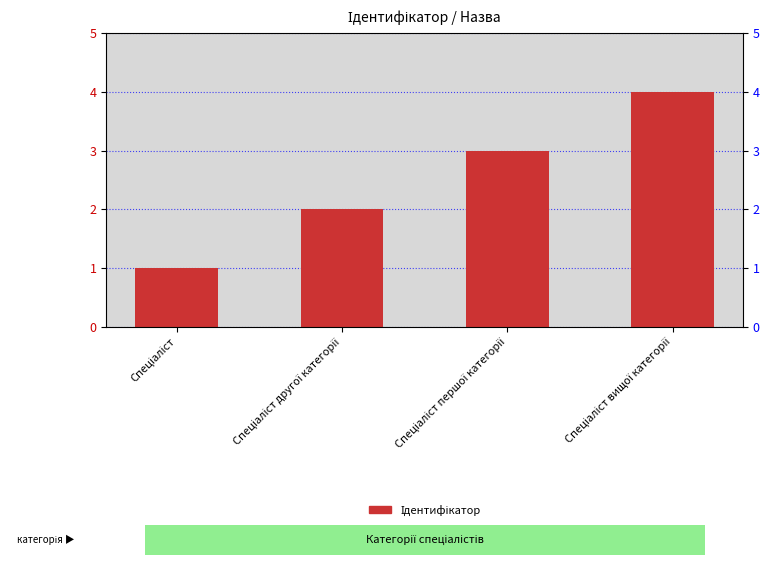

What is the label of the 2nd bar from the left?

Спеціаліст другої категорії